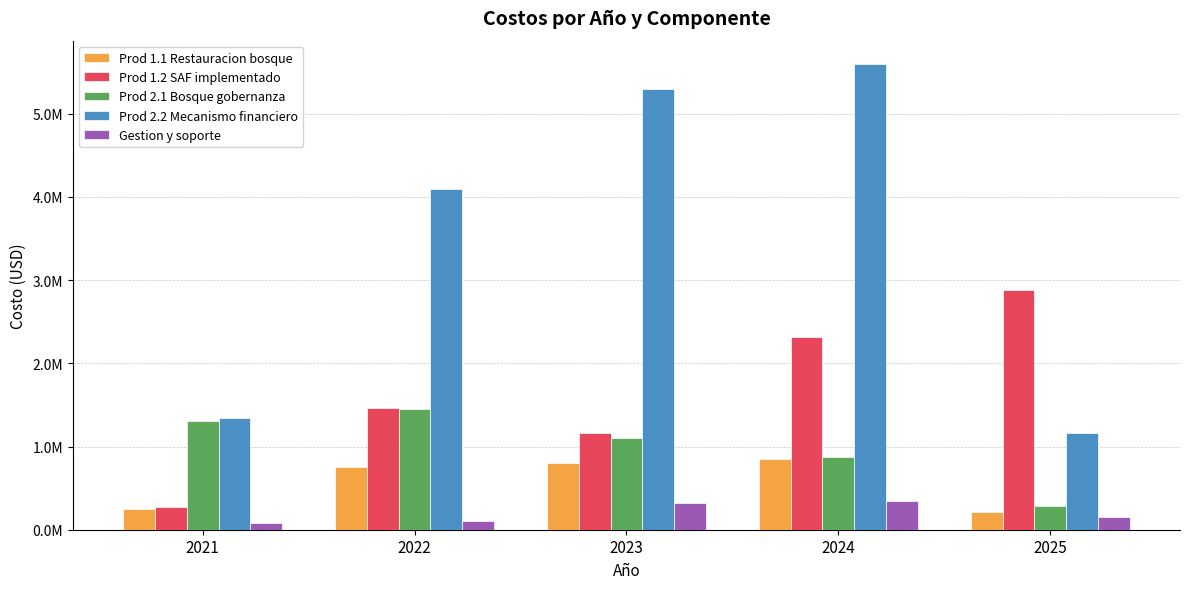

What is the sum of all Gestion y soporte values?

991949.9